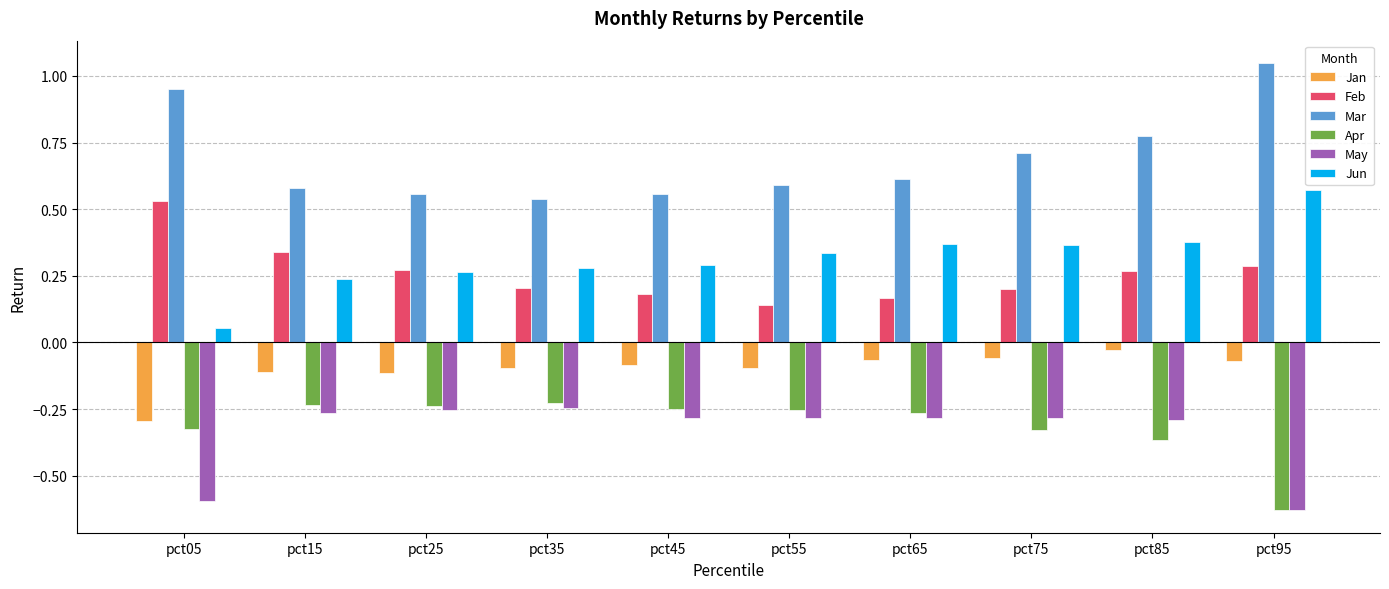

At which category is the sum across all series the highest?

pct85